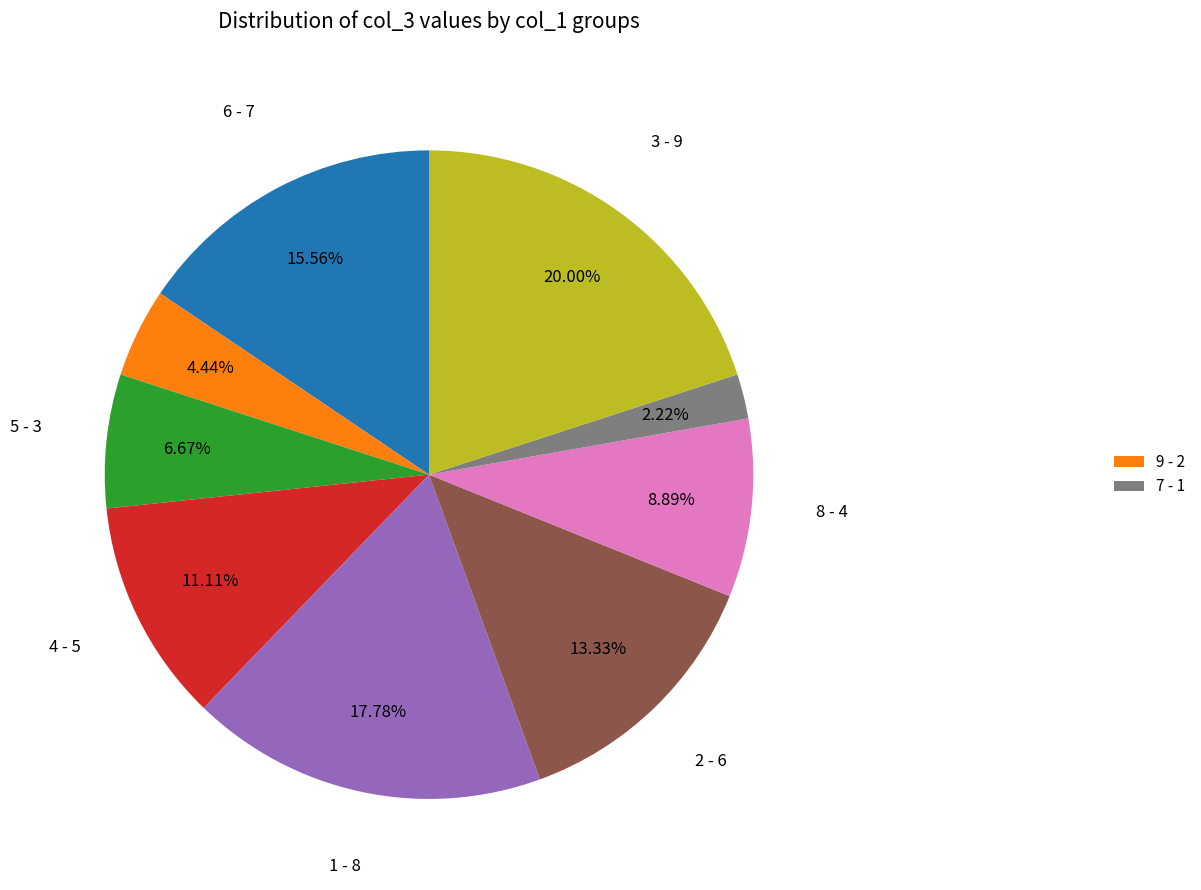

Is there any slice that represents more than half of the pie?

No